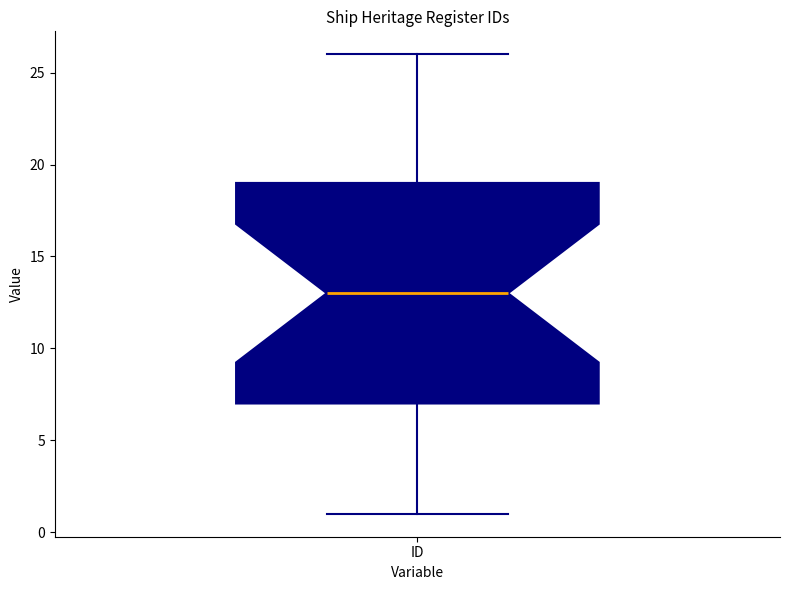

Where is the lower edge of the box for ID on the y-axis? The values are not printed on the chart, so give them approximately, as read against the axis.

7